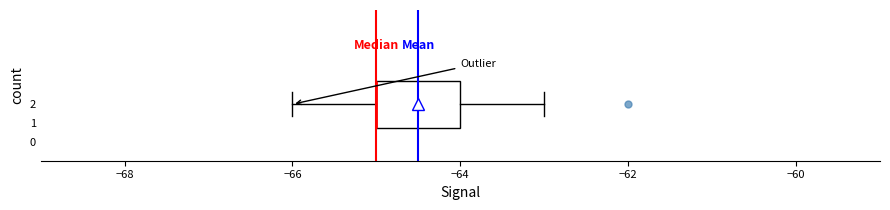

Where does the right whisker of the box at y = 2 end on the x-axis? The values are not printed on the chart, so give them approximately, as read against the axis.

-63